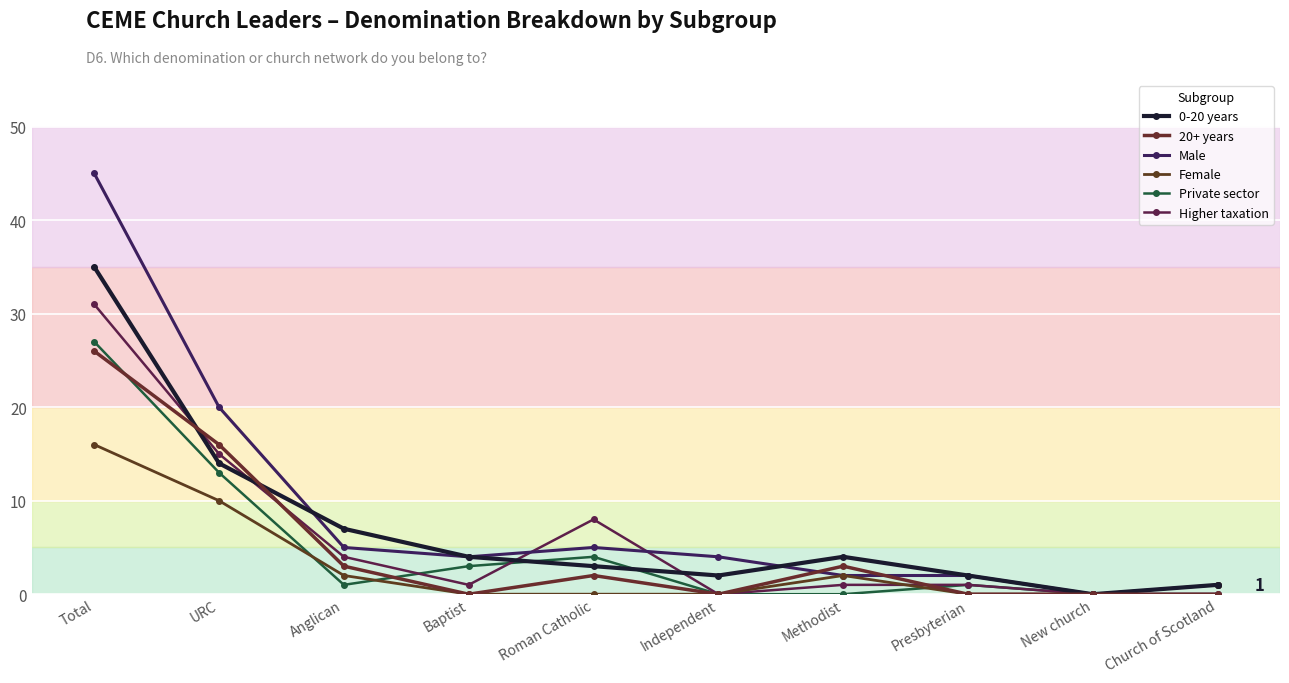

What is the maximum value for 20+ years?

26